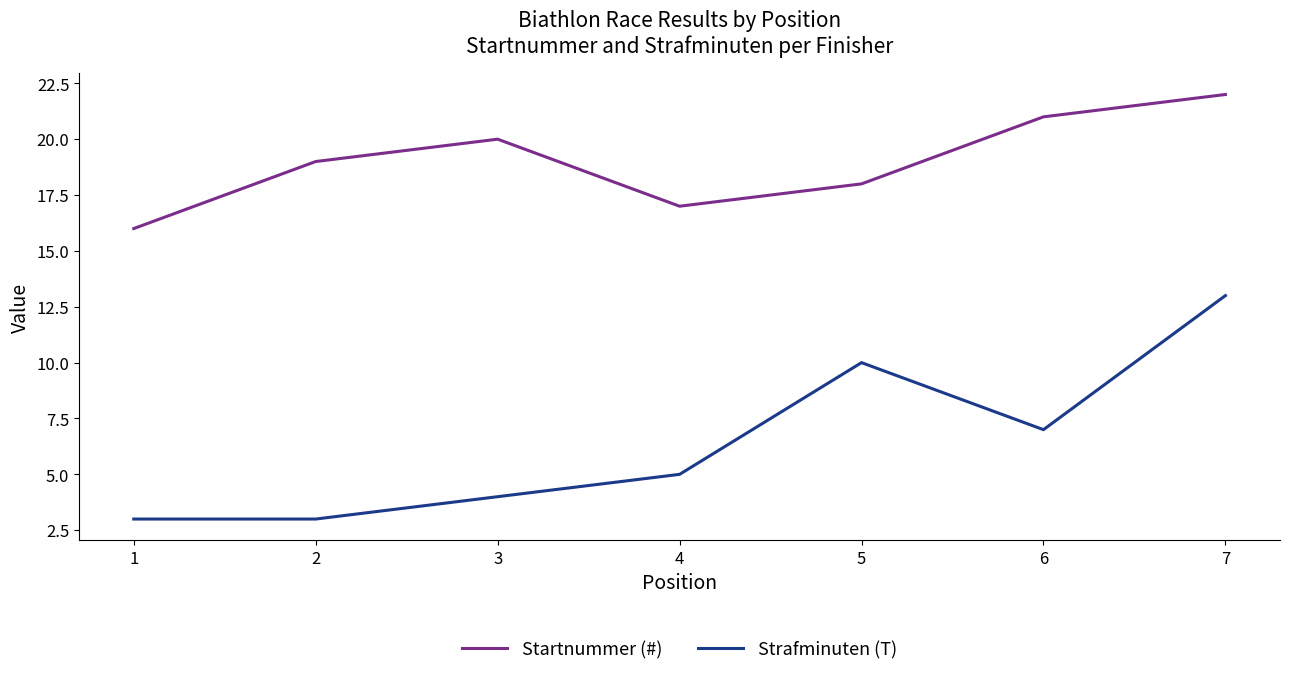

Does the chart display data point markers on the line(s)?

No